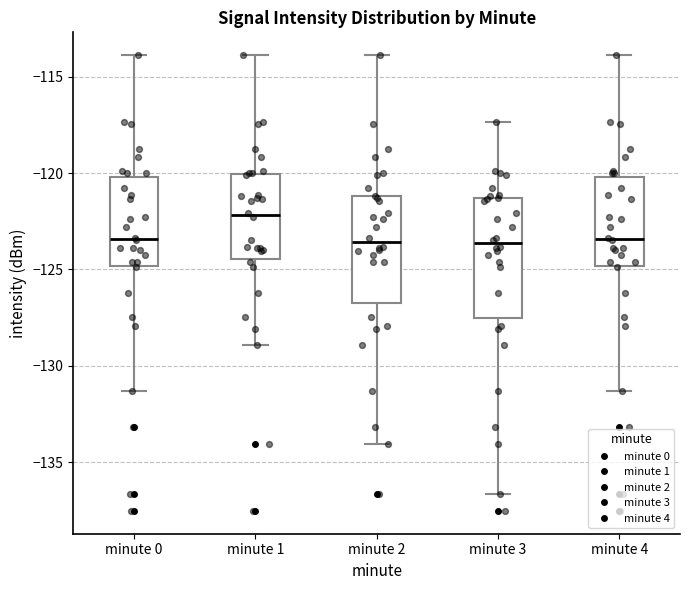

Where is the lower edge of the box for minute 4 on the y-axis? The values are not printed on the chart, so give them approximately, as read against the axis.

-125.0